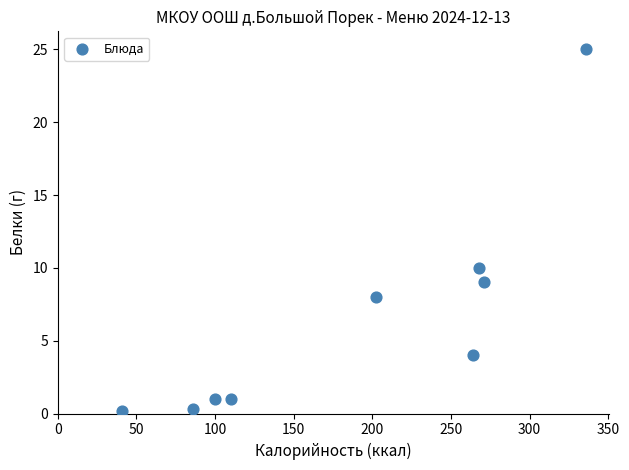

What is the average X value?

186.4